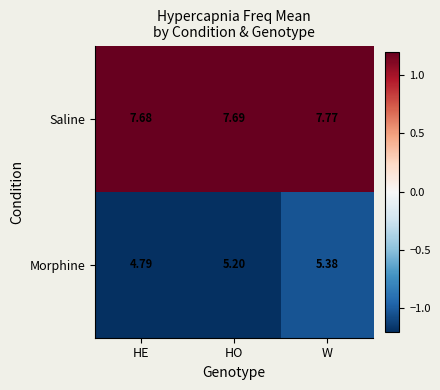

Where is Morphine nearest to the value 5?

HO